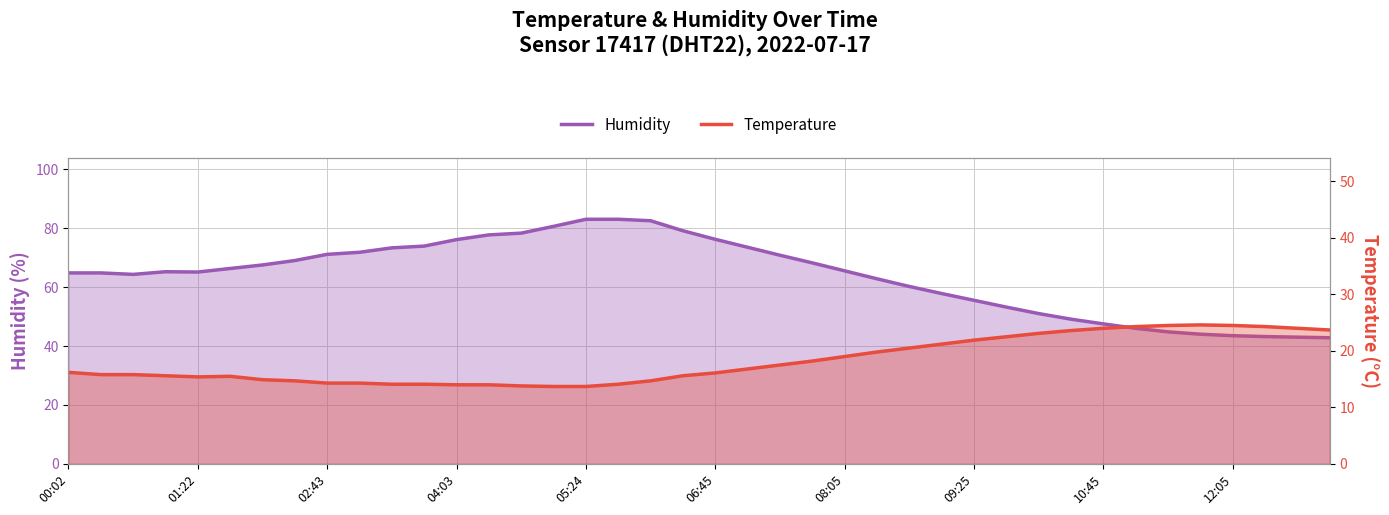

The value of Humidity at 04:03 is 85.1. True or false?

False